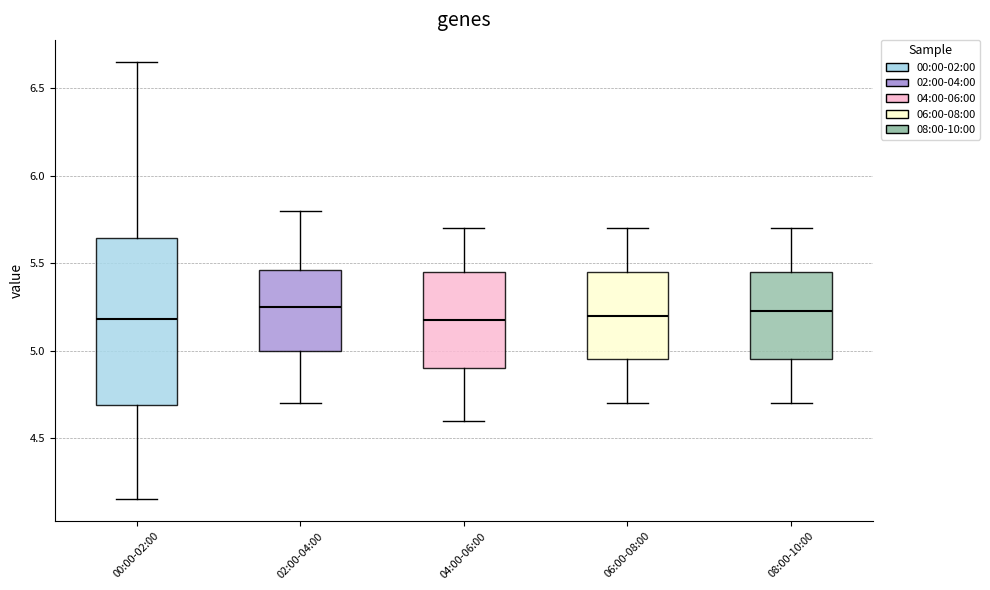

Reading left to right, transcribe this box plot: for each box, give where its median line is, the range the box spans, and where its two whiskers end, as read against the y-axis. The values are not printed on the chart, so give them approximately, as read against the axis.

00:00-02:00: median 5.20, box 4.70 to 5.65, whiskers 4.15 to 6.65
02:00-04:00: median 5.25, box 5.00 to 5.45, whiskers 4.70 to 5.80
04:00-06:00: median 5.20, box 4.90 to 5.45, whiskers 4.60 to 5.70
06:00-08:00: median 5.20, box 4.95 to 5.45, whiskers 4.70 to 5.70
08:00-10:00: median 5.25, box 4.95 to 5.45, whiskers 4.70 to 5.70